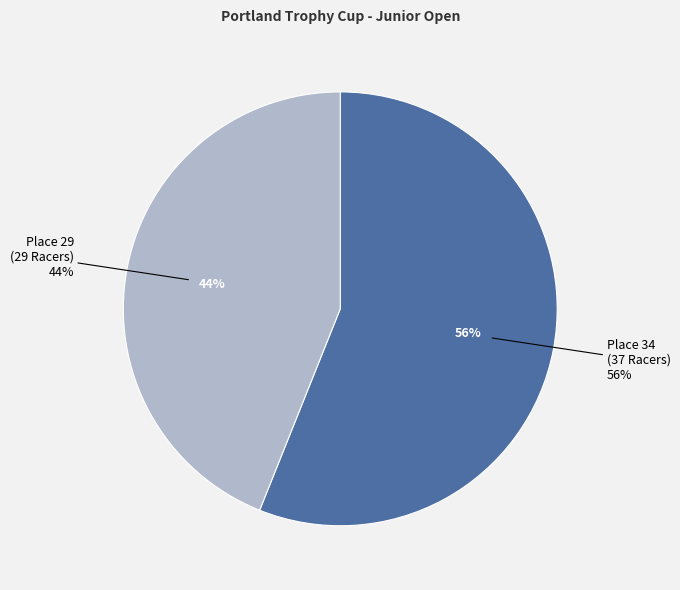

Which has a higher value, Place 34 (37 Racers) or Place 29 (29 Racers)?

Place 34 (37 Racers)